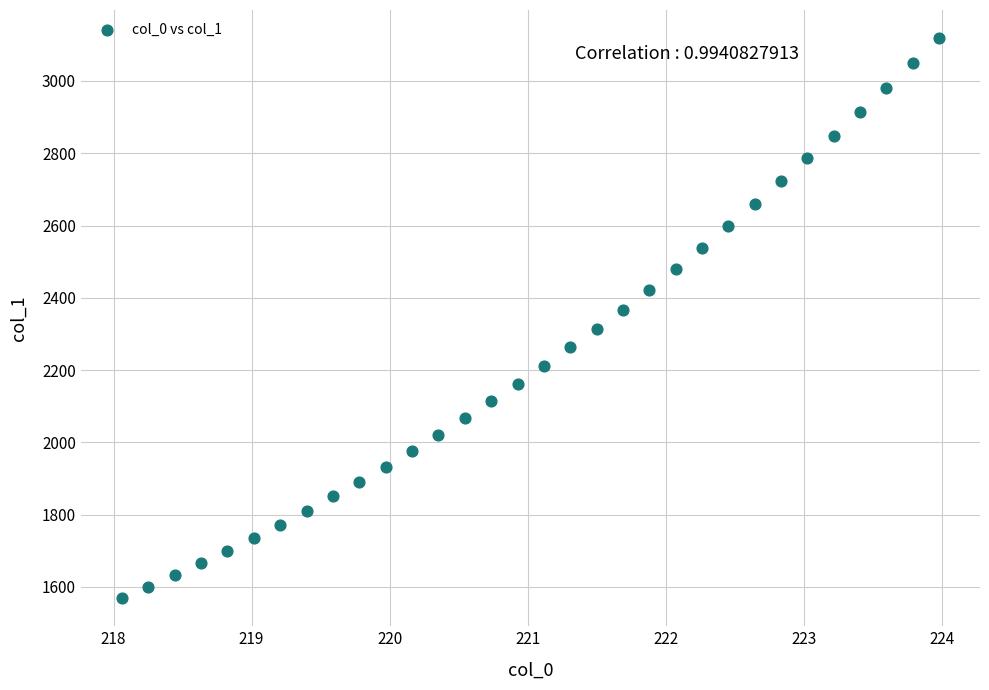

What is the range of Y values (max minus min)?

1550.3